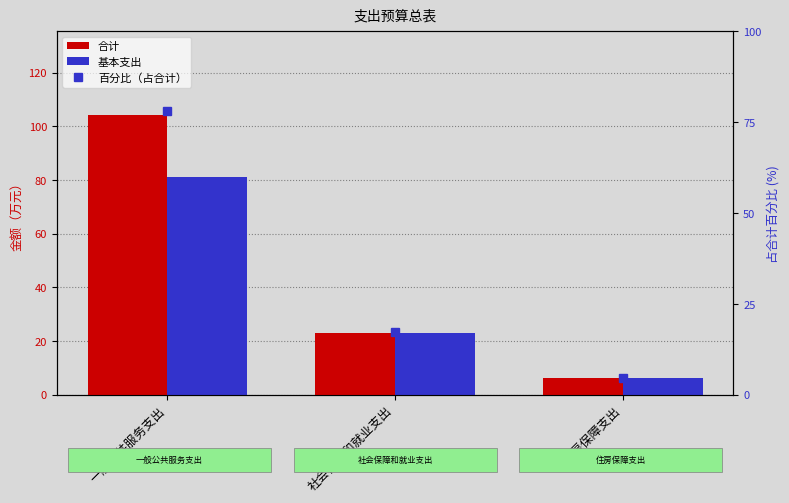

At which label does 合计 first exceed 23?

一般公共服务支出